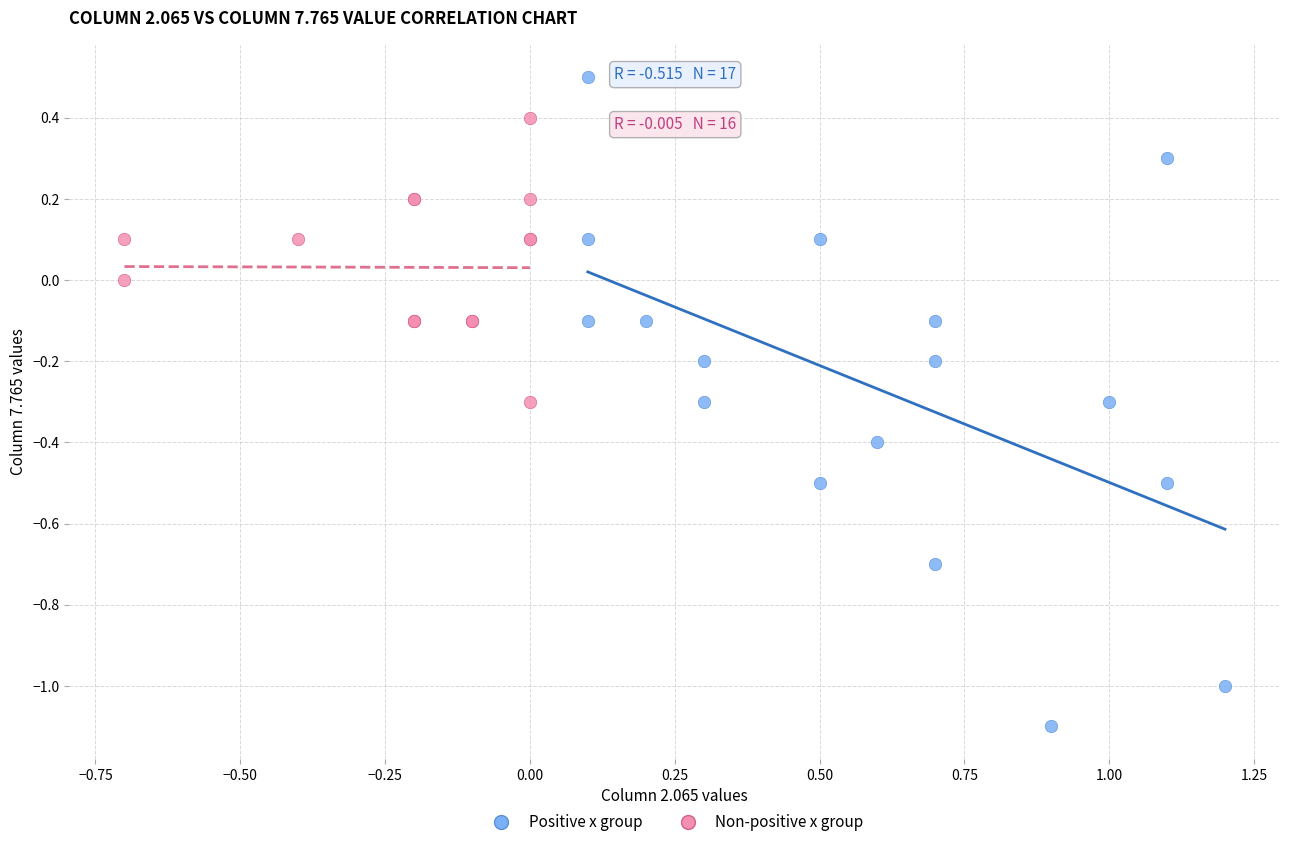

Which series has the largest Y range (max minus min)?

Positive x group